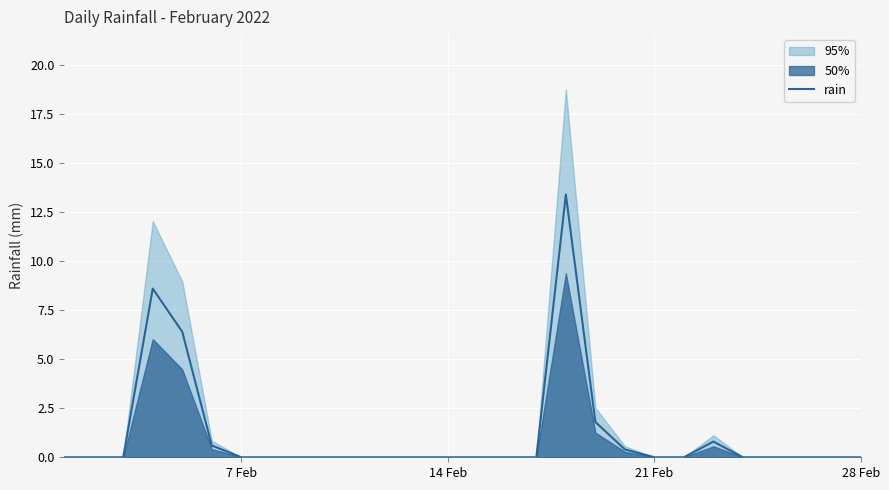

The rain series shows -9.2 at 28 Feb. True or false?

False